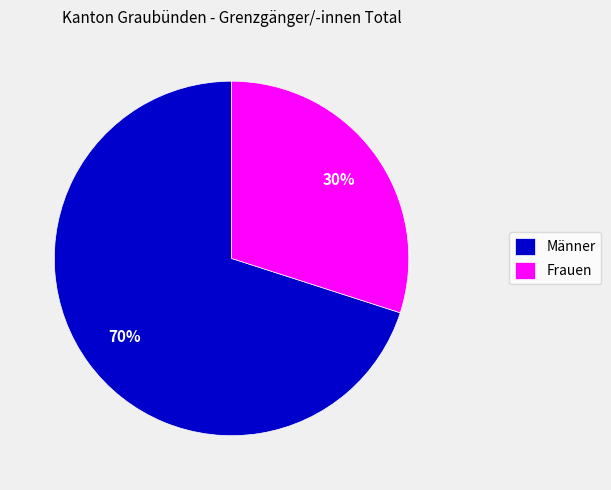

The Männer slice represents 70% of the pie. True or false?

True